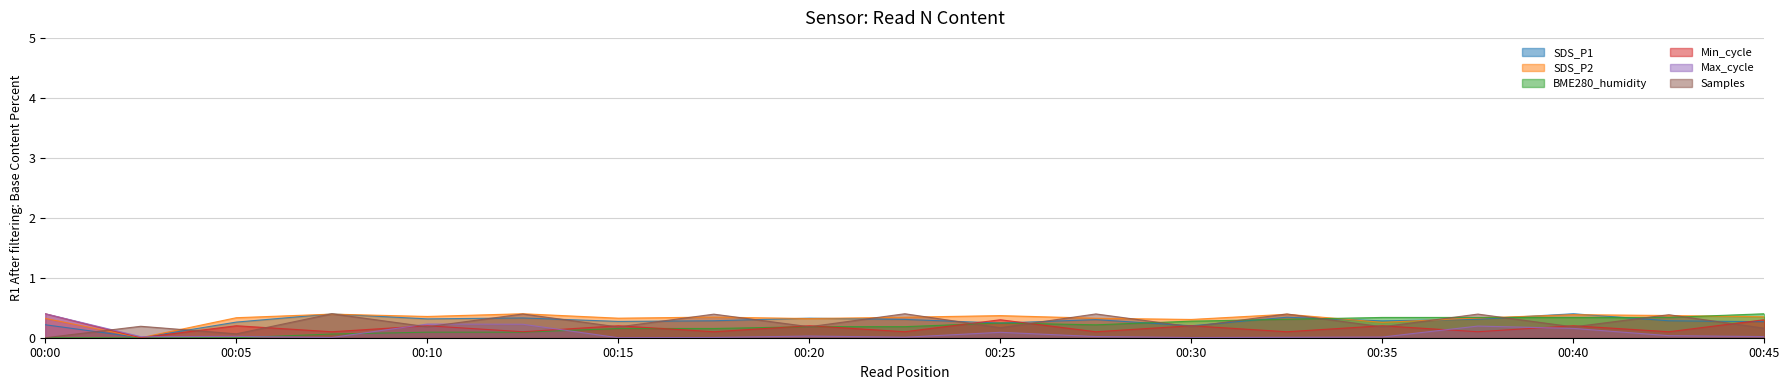

The Samples series shows 0.4 at 00:37. True or false?

True